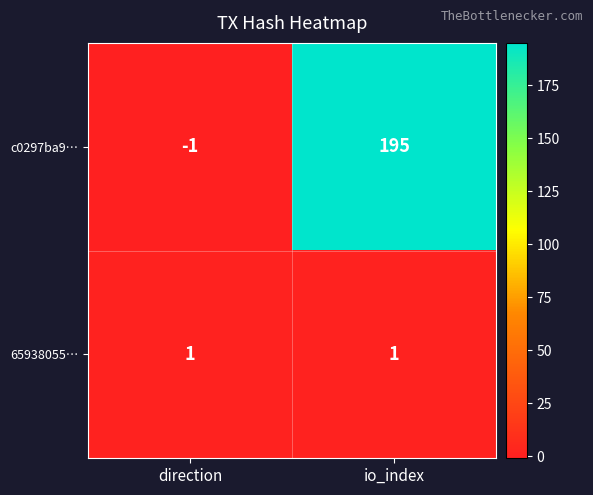

True or false: c0297ba9… has a value of 195 at io_index.

True